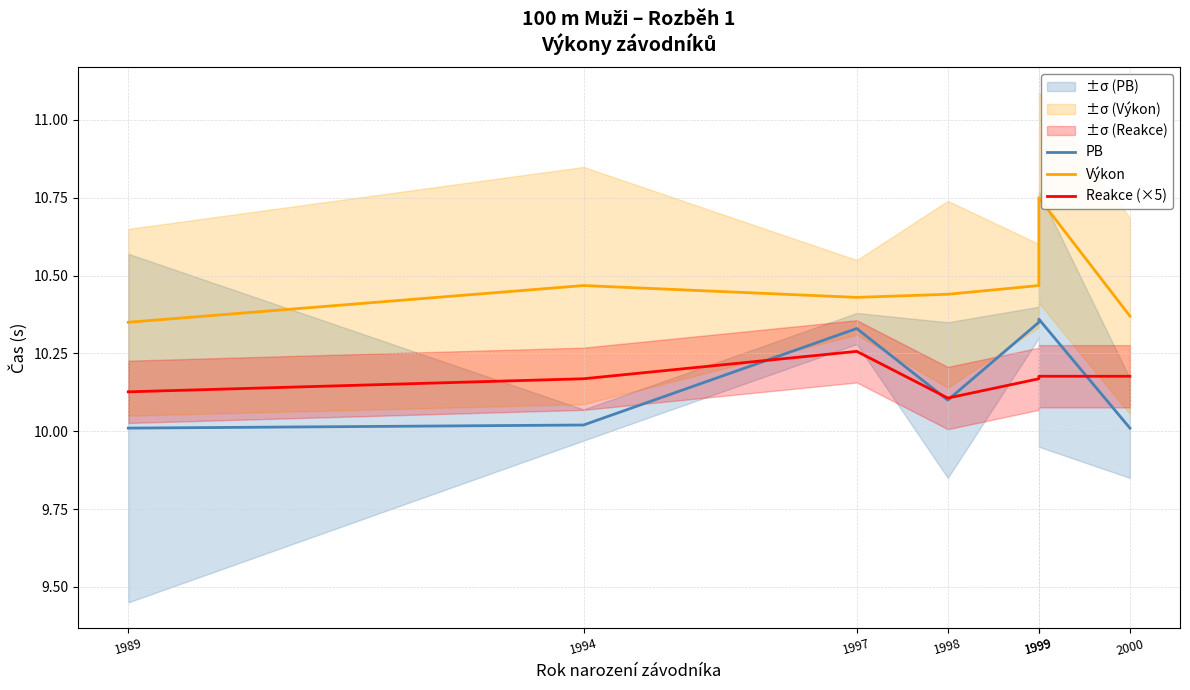

What is the maximum value for PB?

10.4